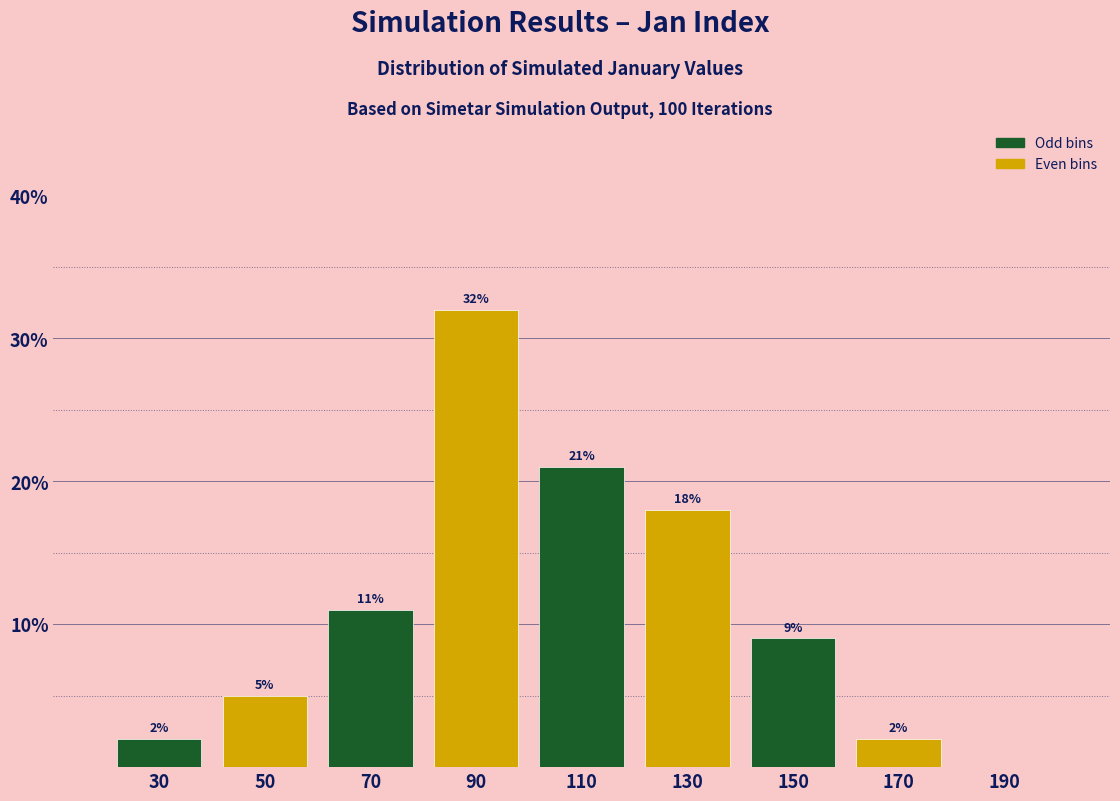

Which range on the x-axis has the tallest bar?

80 to 100